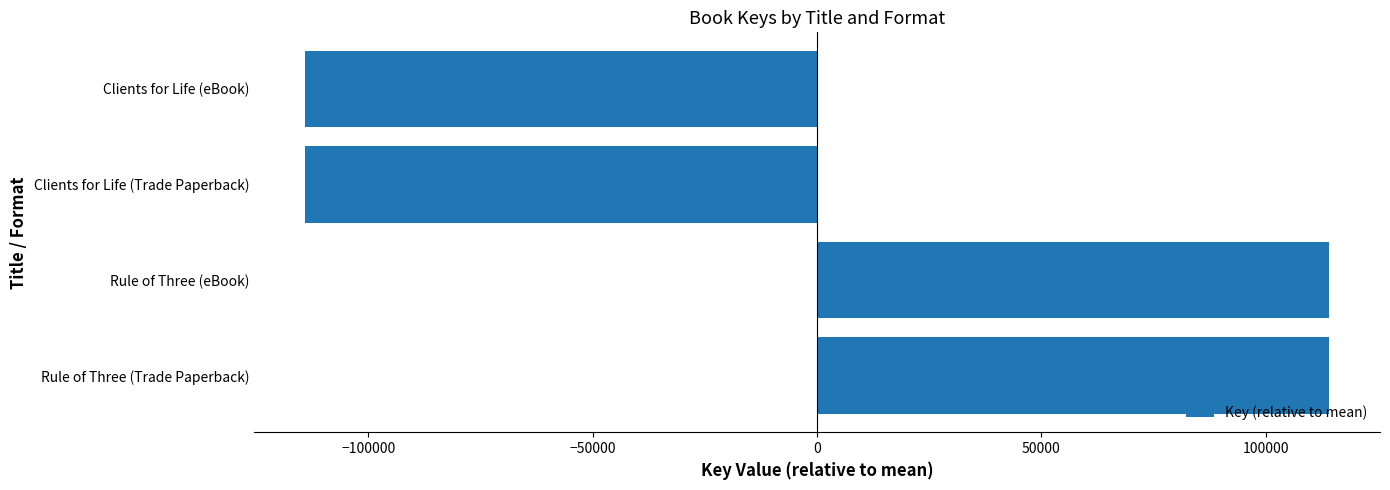

What is the difference between the values at Rule of Three (Trade Paperback) and Clients for Life (eBook)?

228091.0